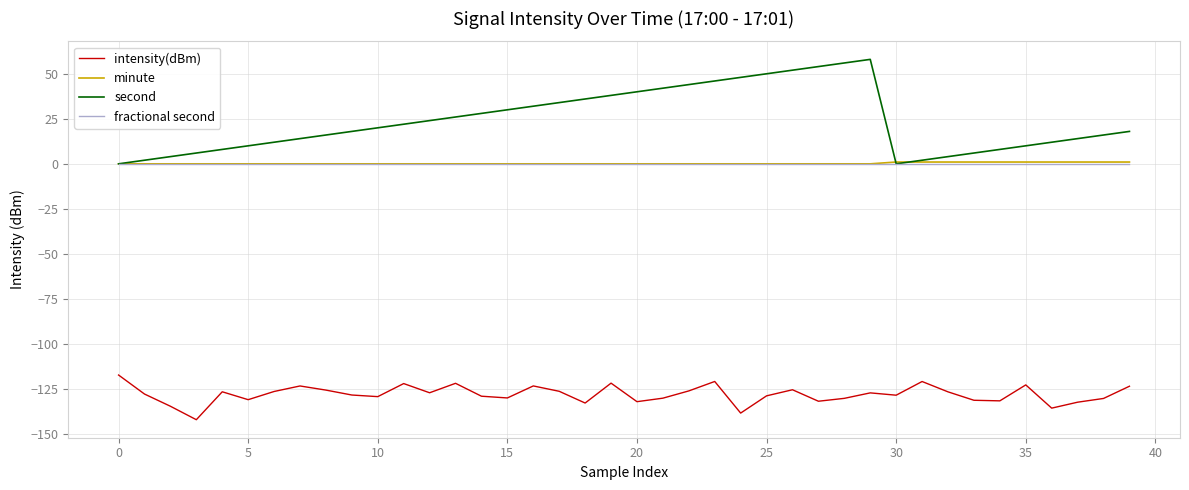

What is the difference between the maximum and minimum values in the minute series?

1.0